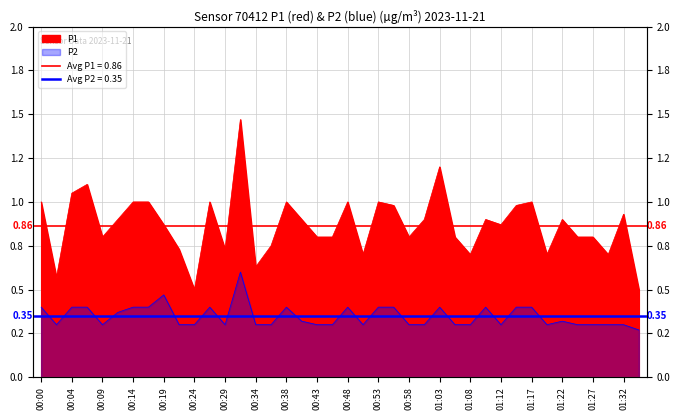

Between 00:21 and 00:34, which is larger?

00:21